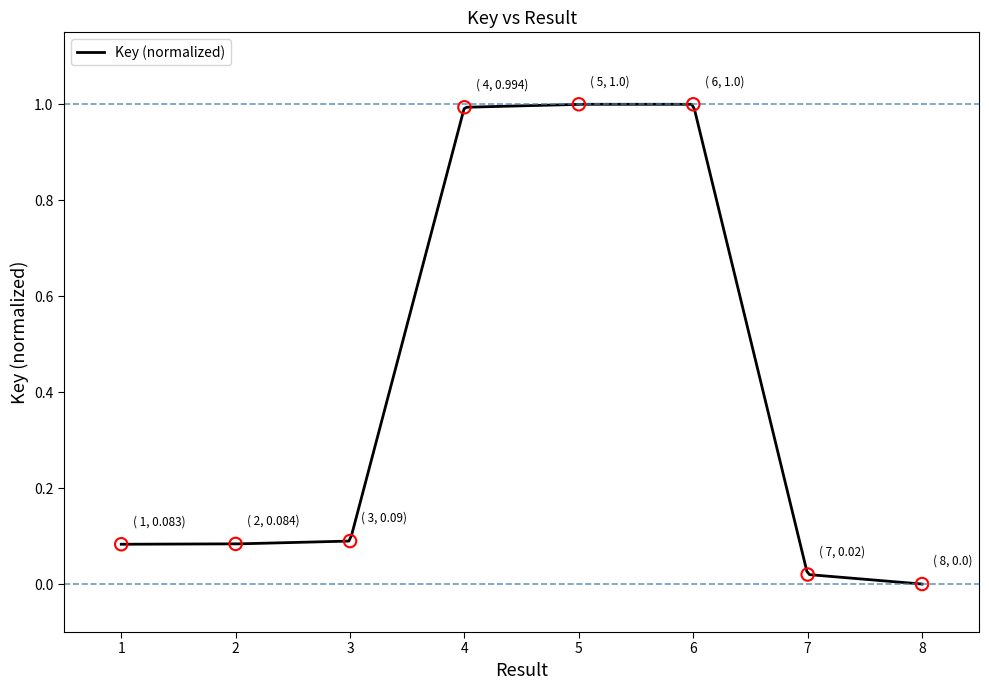

Which has a higher value, 4 or 2?

4